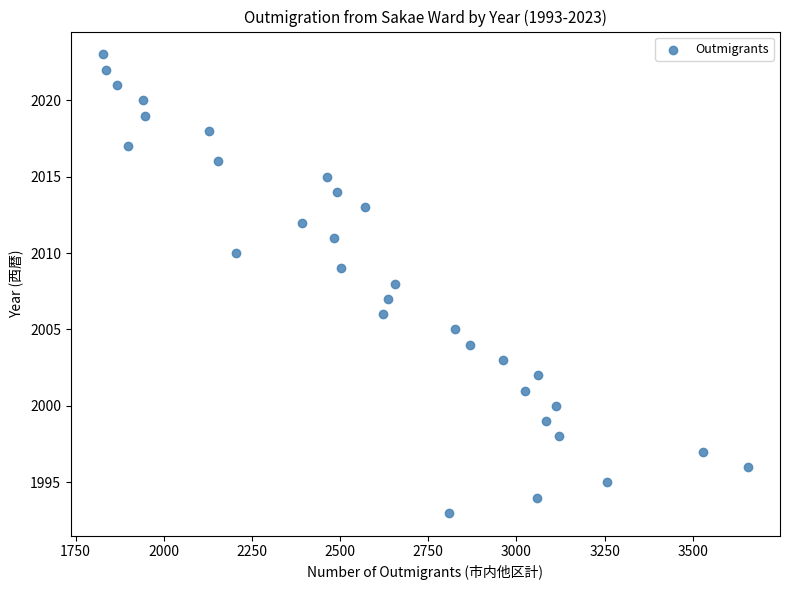

What is the range of Y values (max minus min)?

30